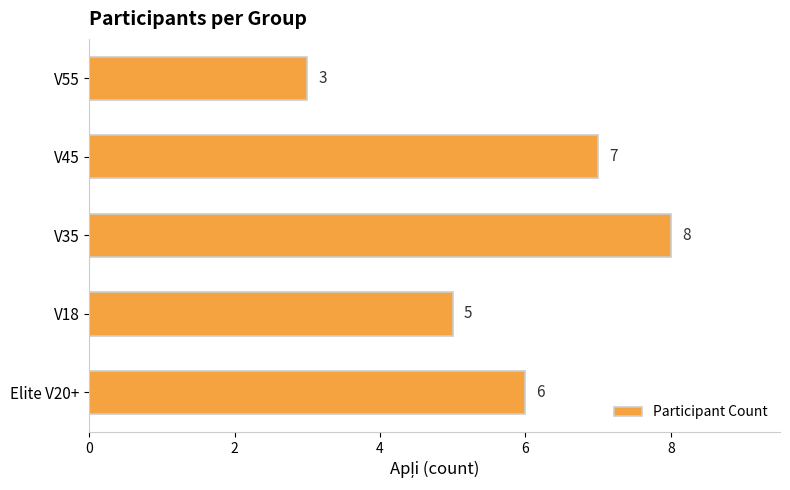

List the labels in order of value, smallest first.

V55, V18, Elite V20+, V45, V35